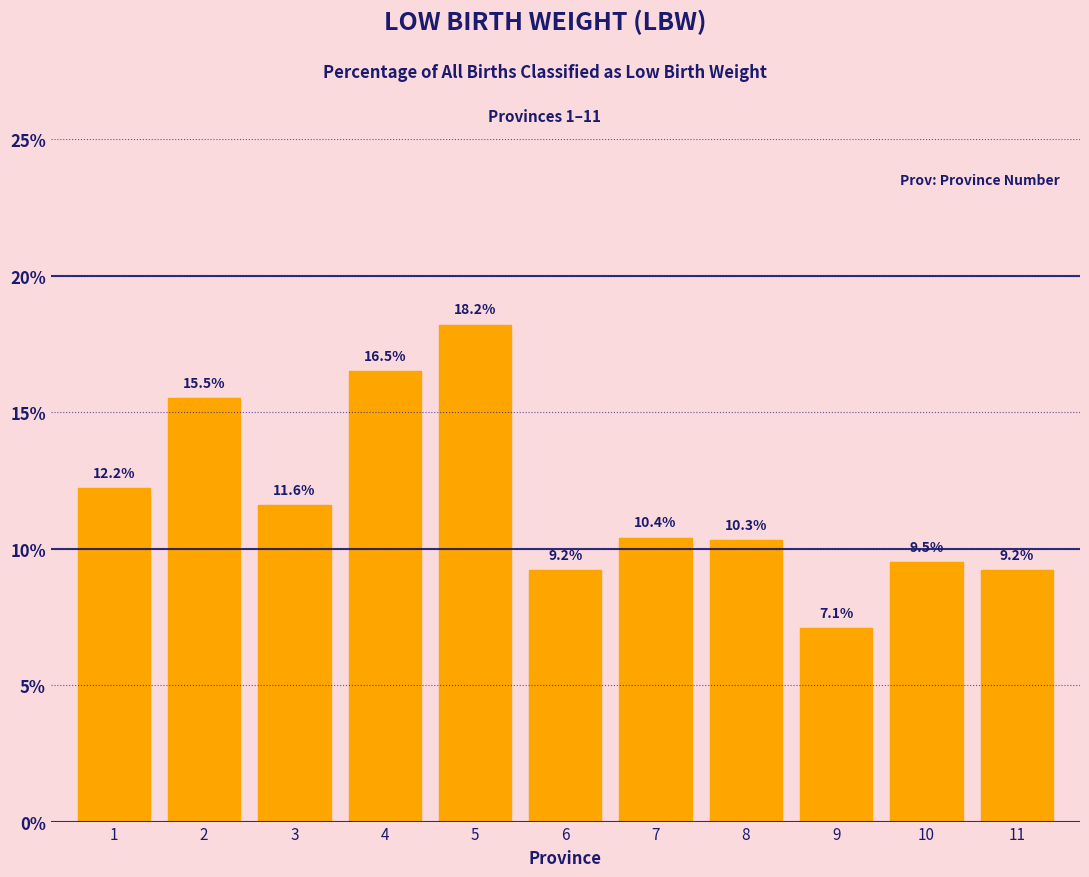

Reading right to left, list all the values displayed in this chart.

9.2	9.5	7.1	10.3	10.4	9.2	18.2	16.5	11.6	15.5	12.2